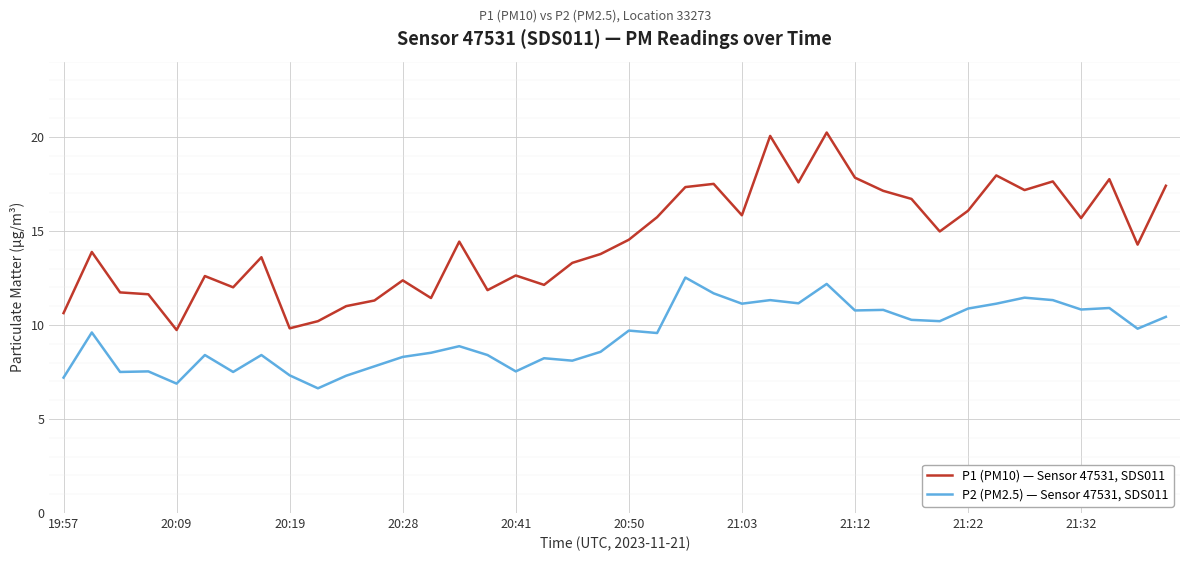

True or false: P2 (PM2.5) — Sensor 47531, SDS011 and P1 (PM10) — Sensor 47531, SDS011 intersect in this chart.

False